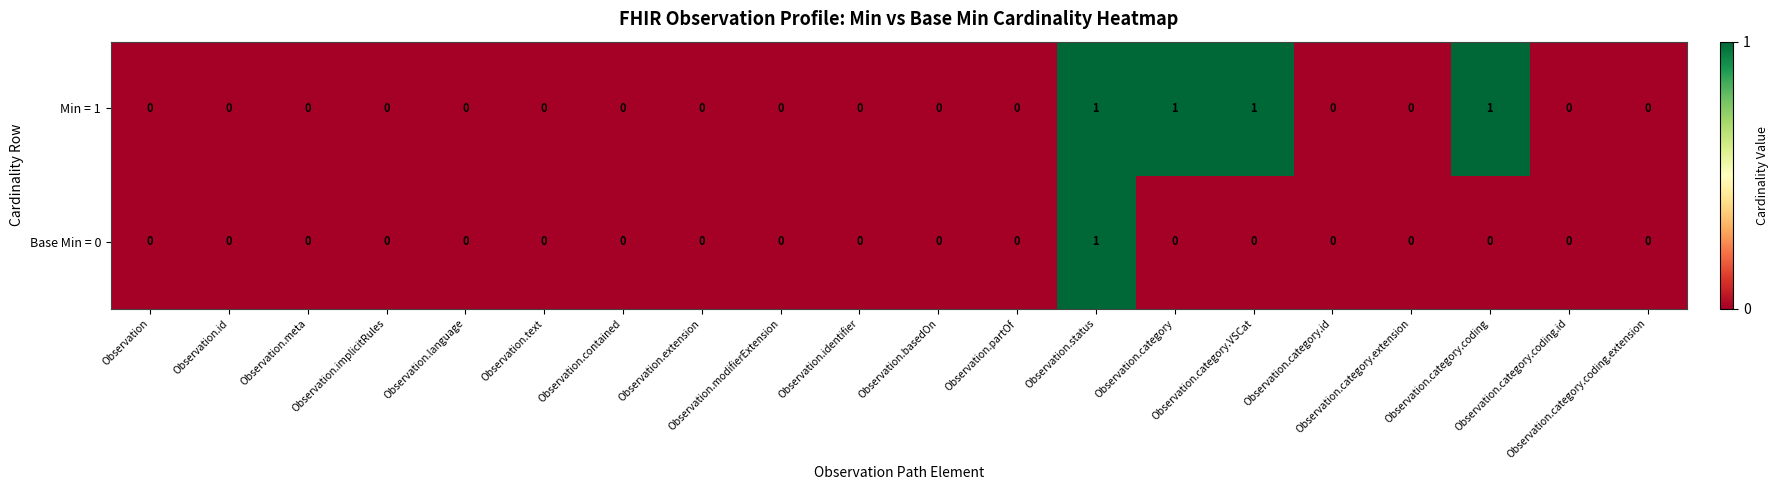

What is the sum of all Min = 1 values?

4